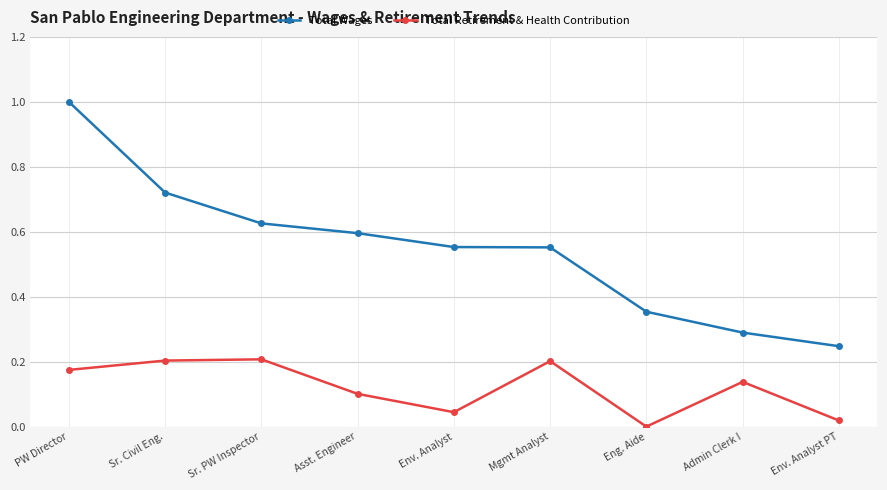

Which series changed the most between Asst. Engineer and Env. Analyst?

Total Retirement & Health Contribution